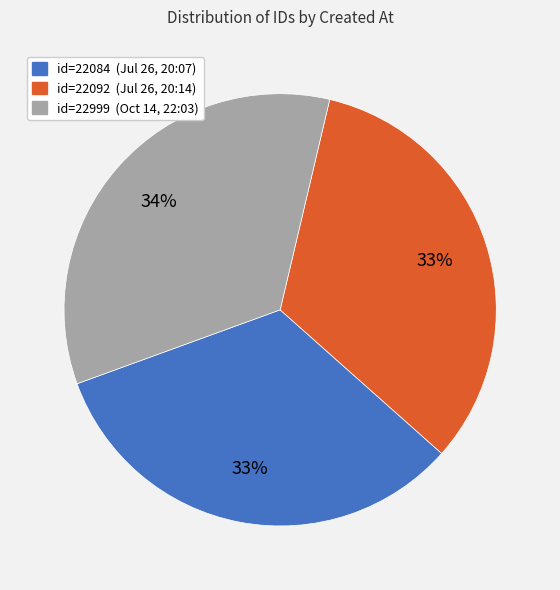

Does any single category account for the majority?

No